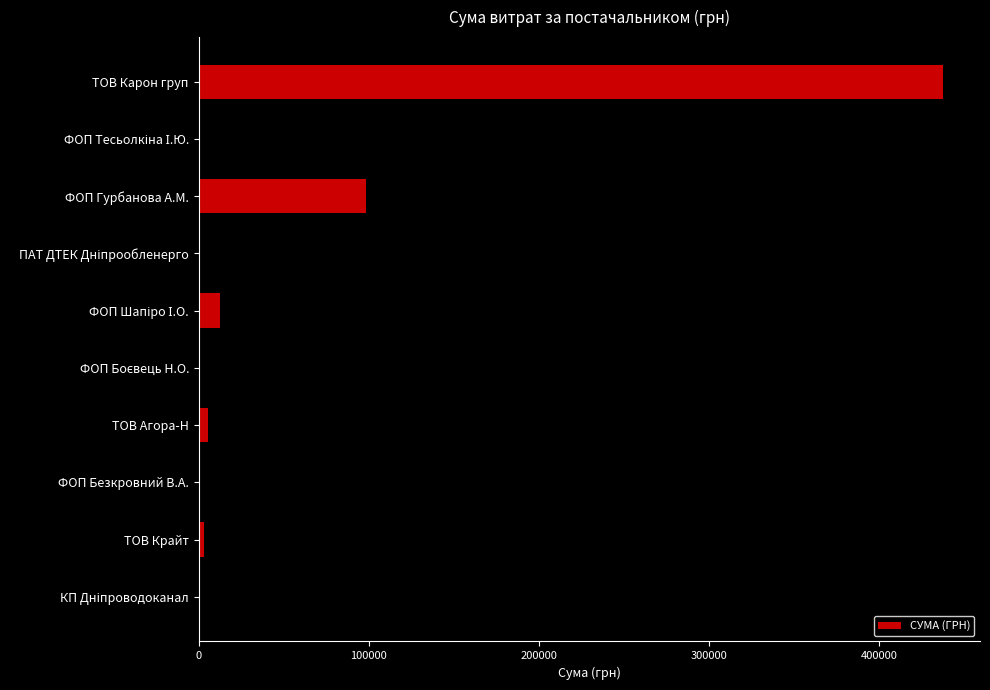

What is the value of the 5th bar from the top?

12488.8